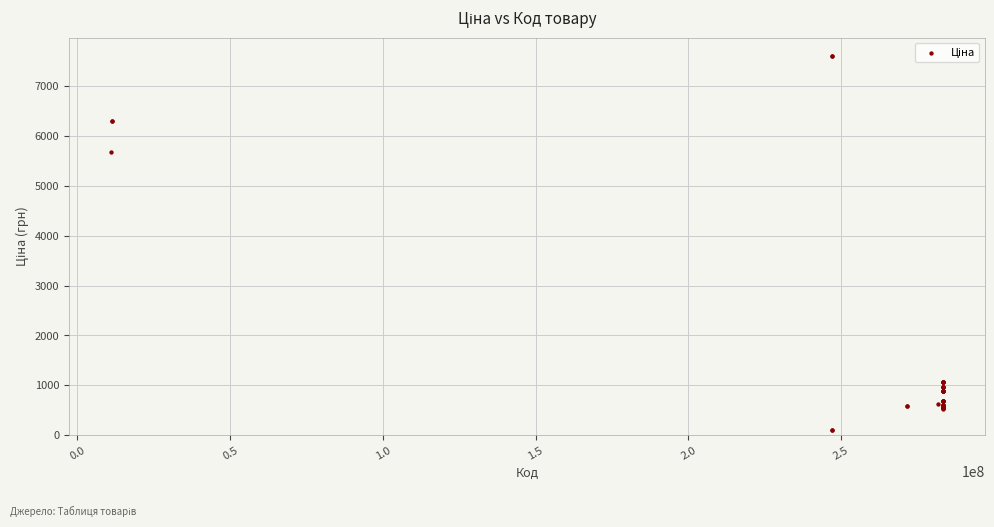

What Y value in the scatter plot is closest to 3855?

5673.8